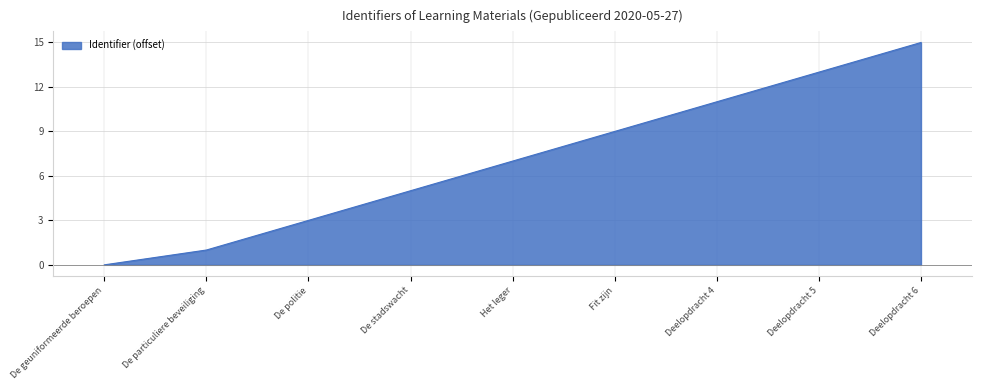

List the labels in order of value, largest first.

Deelopdracht 6, Deelopdracht 5, Deelopdracht 4, Fit zijn, Het leger, De stadswacht, De politie, De particuliere beveiliging, De geuniformeerde beroepen